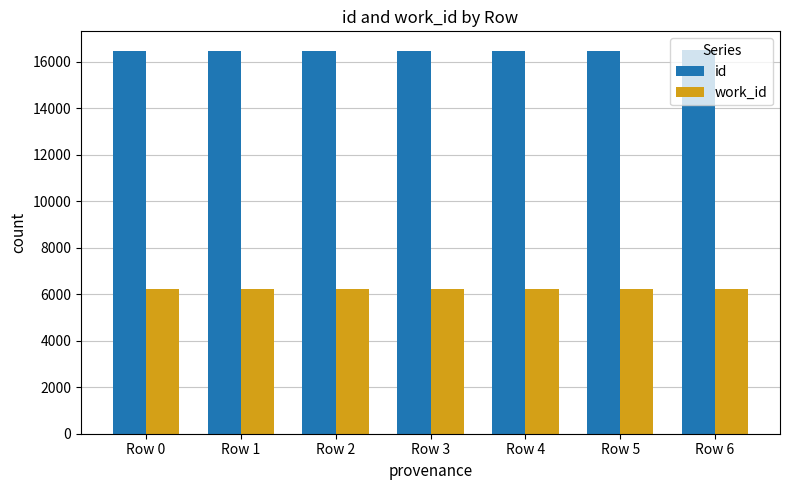

Are the bars horizontal?

No